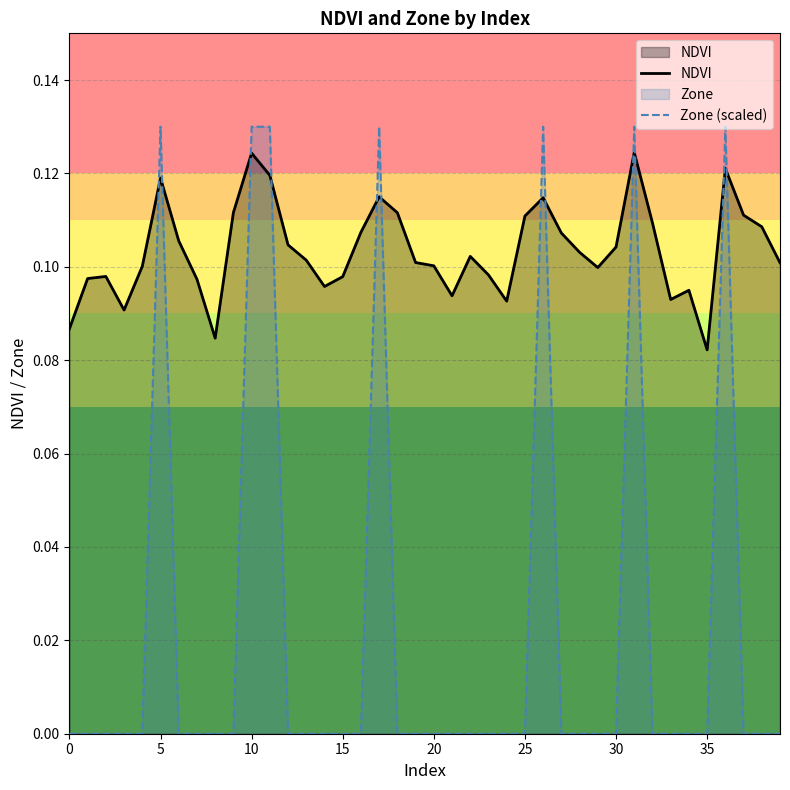

Does the chart display data point markers on the line(s)?

No